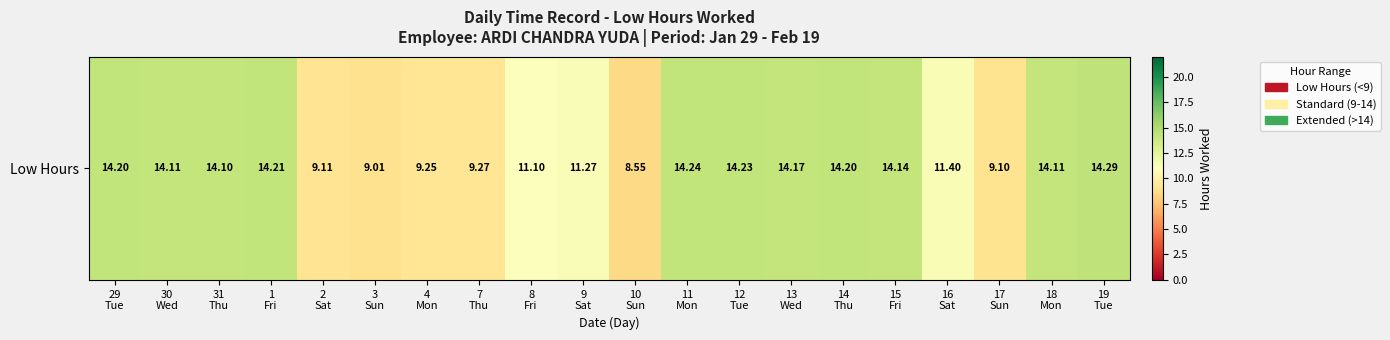

What is the greatest value displayed?

14.3